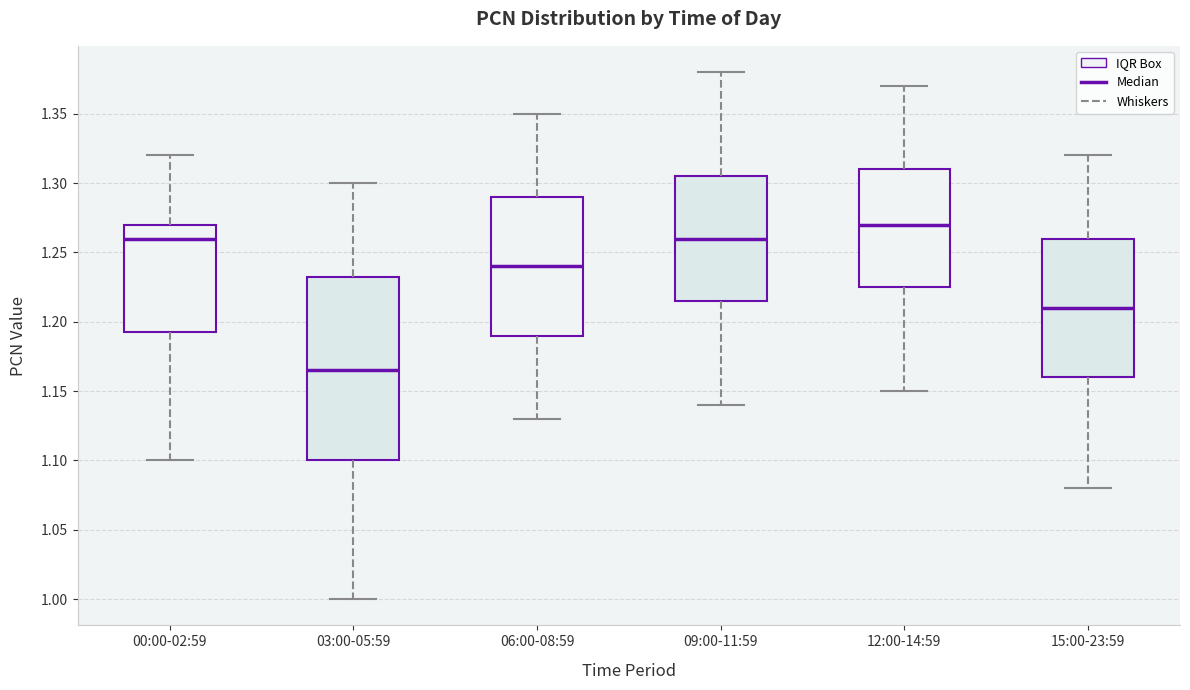

Which box is the tallest, from its lower edge to its upper edge?

03:00-05:59